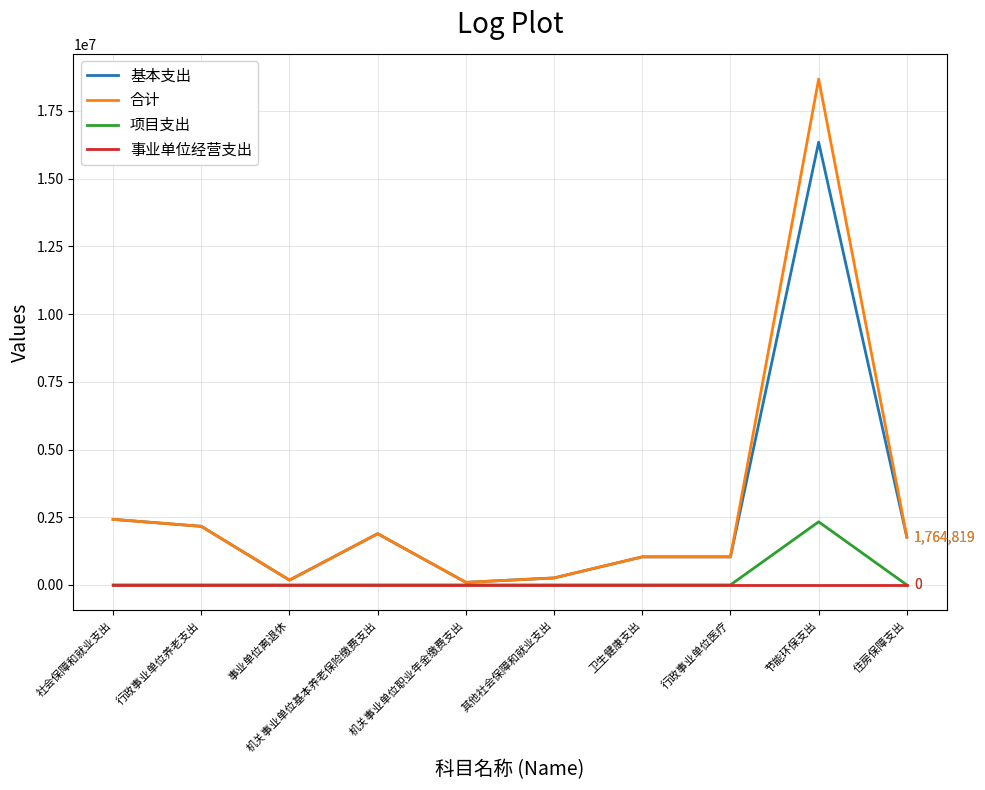

Which series has the largest range (max minus min)?

合计